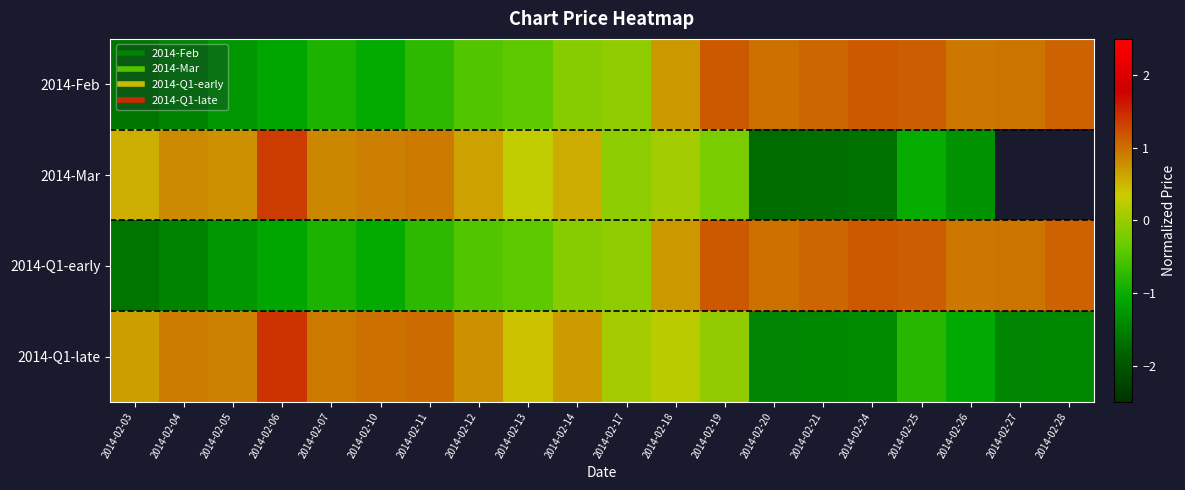

At which label does 2014-Feb first exceed 0?

2014-02-18